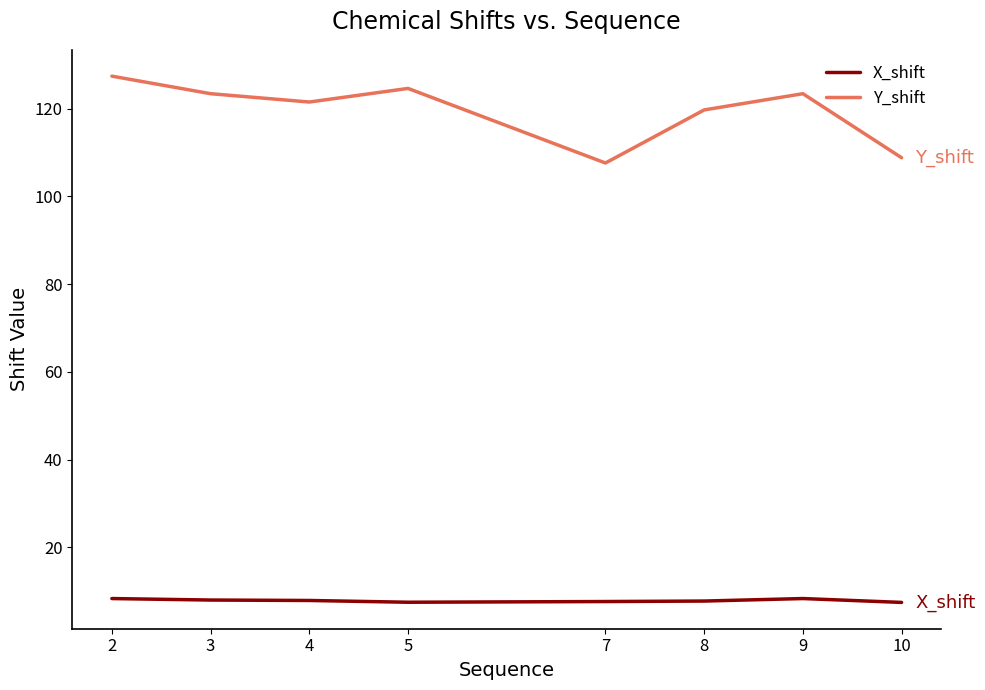

At which category is the sum across all series the highest?

2